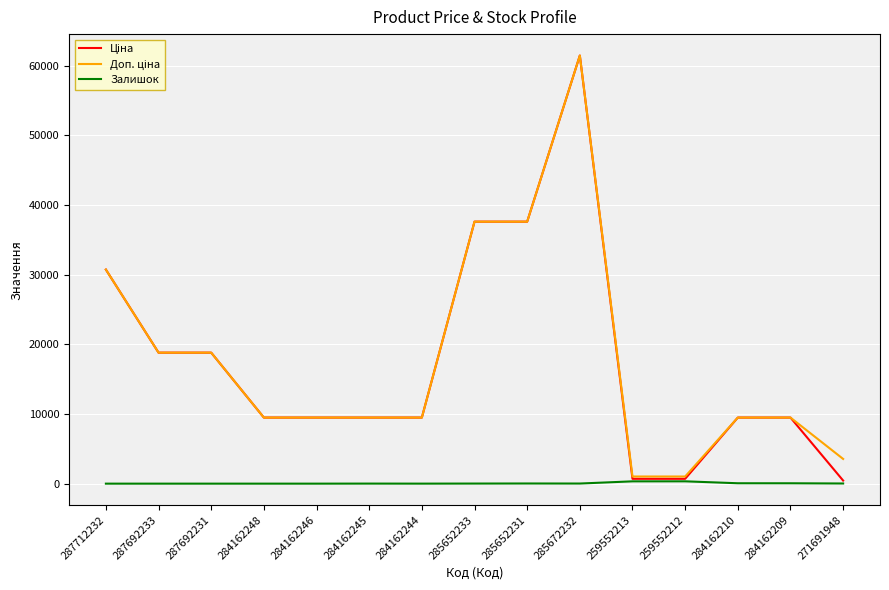

What is the spread (max minus min) of values at 285672232?

61418.3